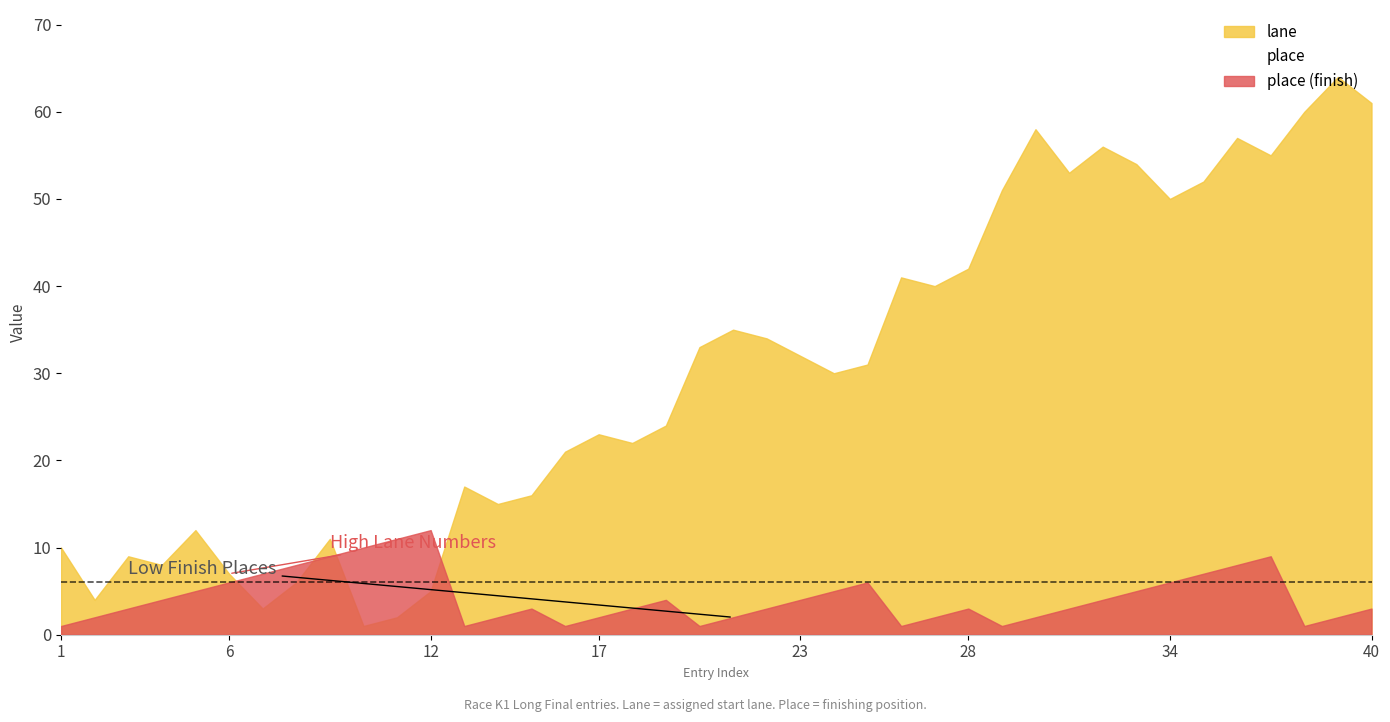

Which series changed the most between 6 and 7?

lane